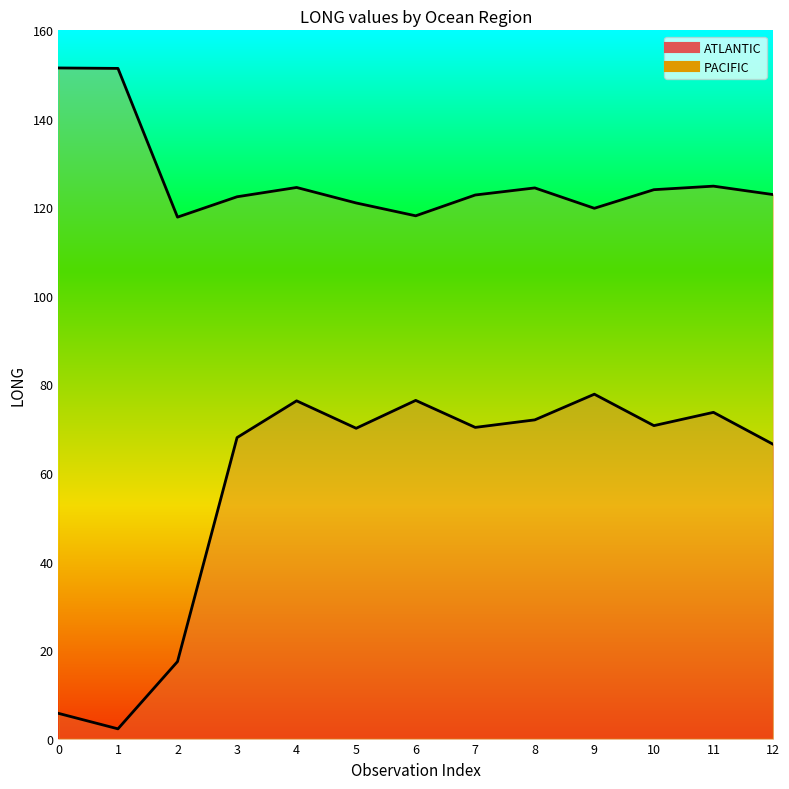

What is the difference between the maximum and minimum values in the PACIFIC series?

33.7